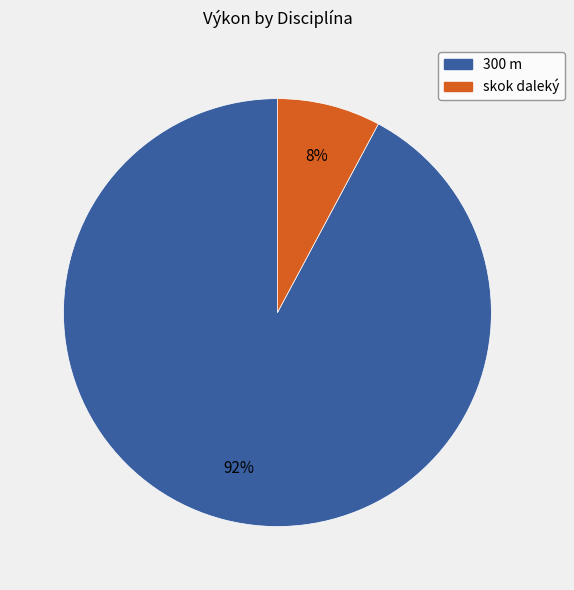

Is there a majority slice in this chart?

Yes